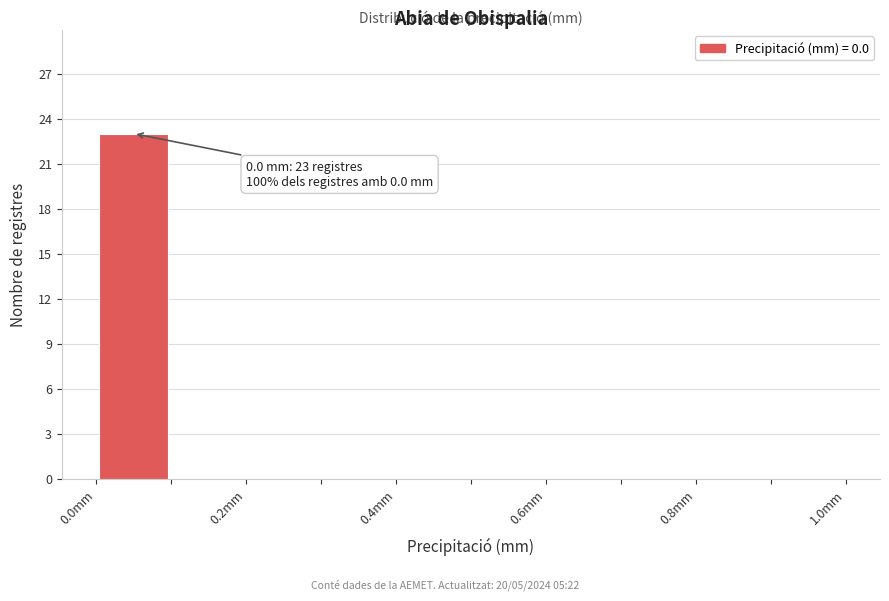

Over which range of the x-axis is the bar tallest?

0.0 to 0.1